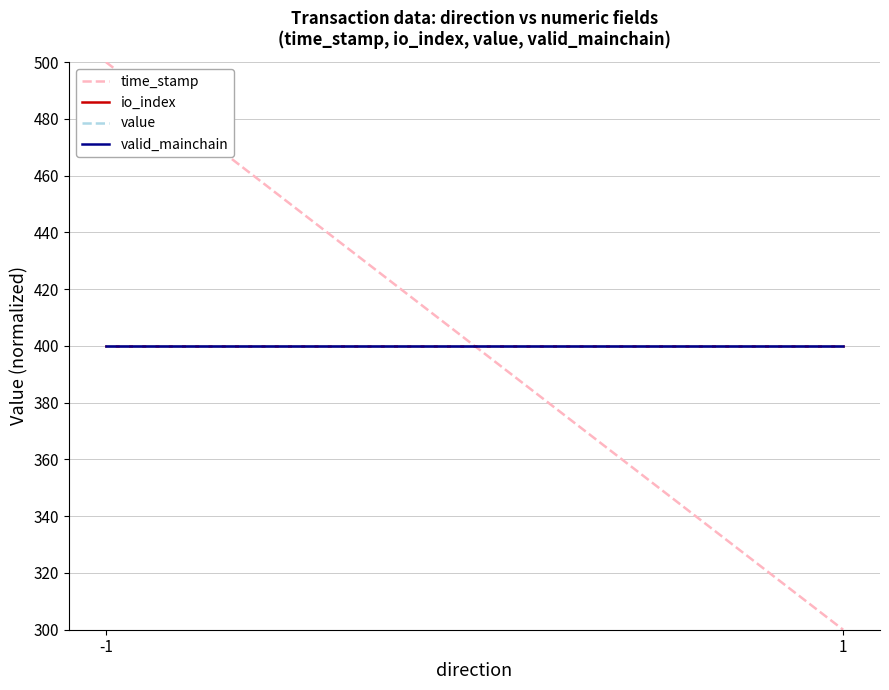

What is the sum of the valid_mainchain values at -1 and 1?

800